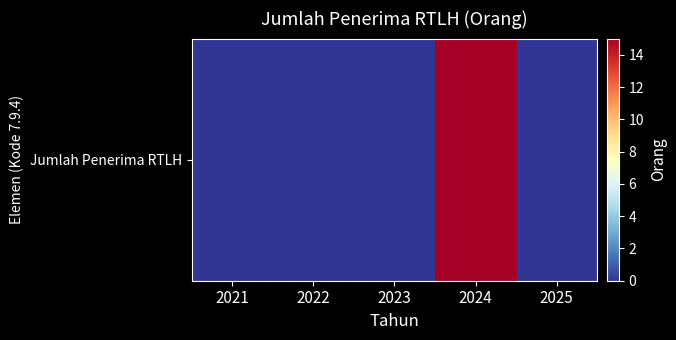

Which category has the highest value across all series?

2024